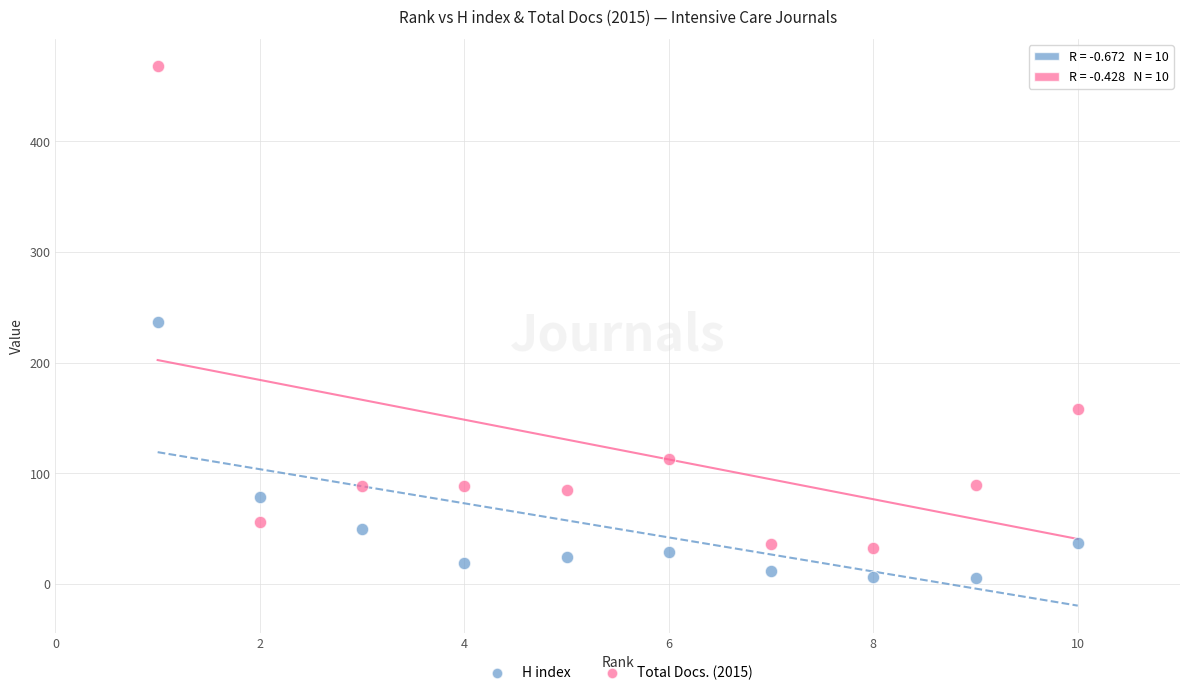

Which series contains the highest Y value?

Total Docs. (2015)